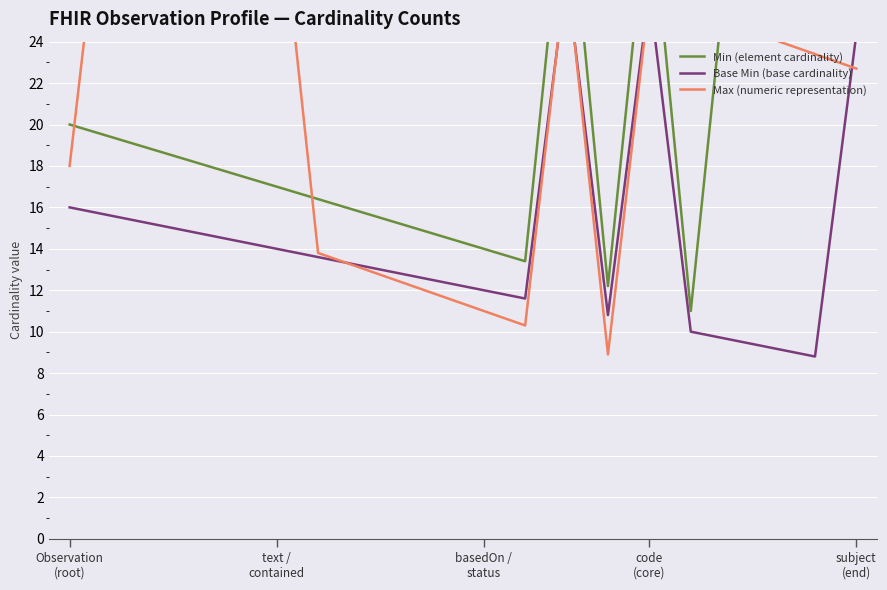

How many interior local peaks does the Base Min (base cardinality) series have?

2